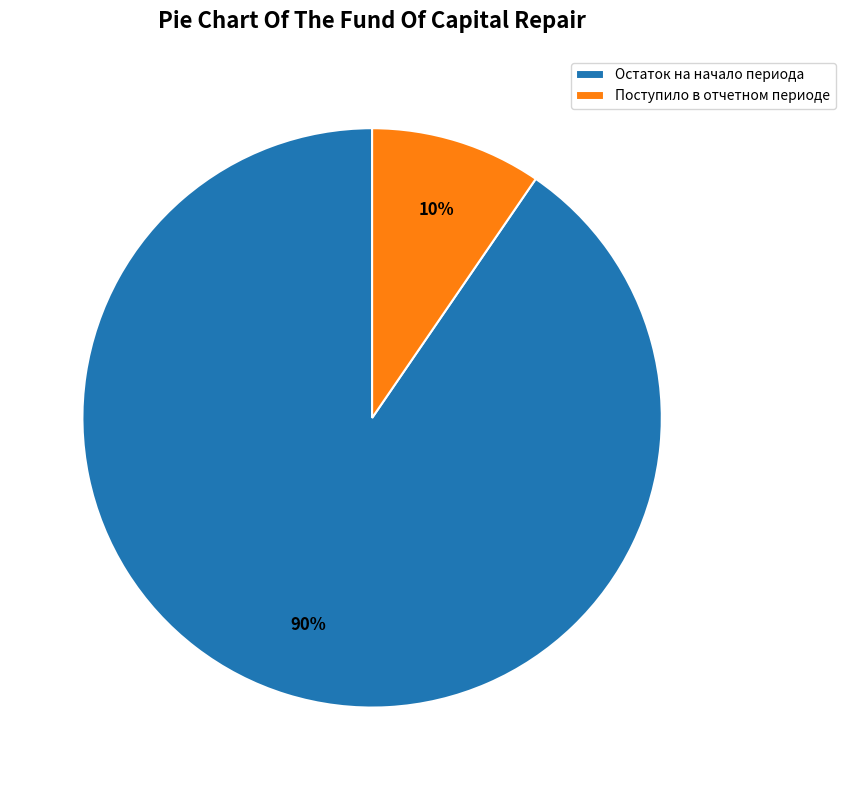

To the nearest percent, what is the average slice percentage?

50%